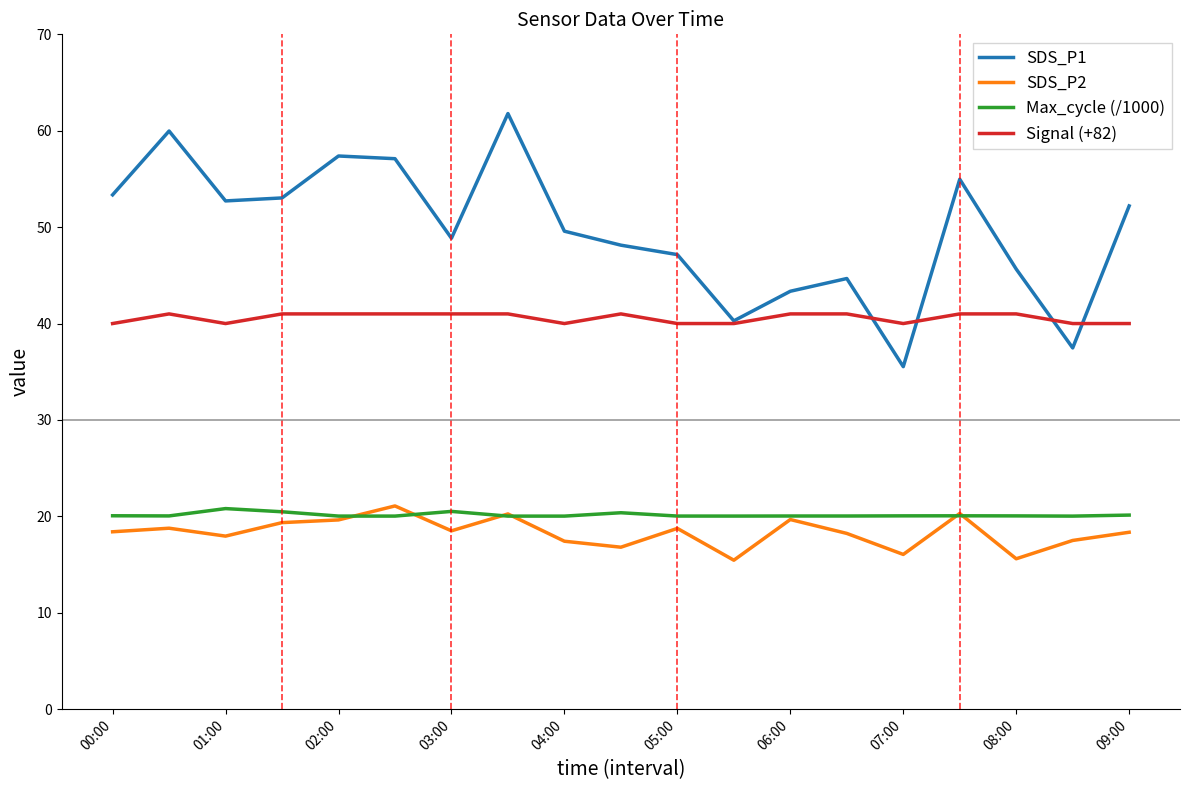

True or false: SDS_P2 and Signal (+82) intersect in this chart.

False